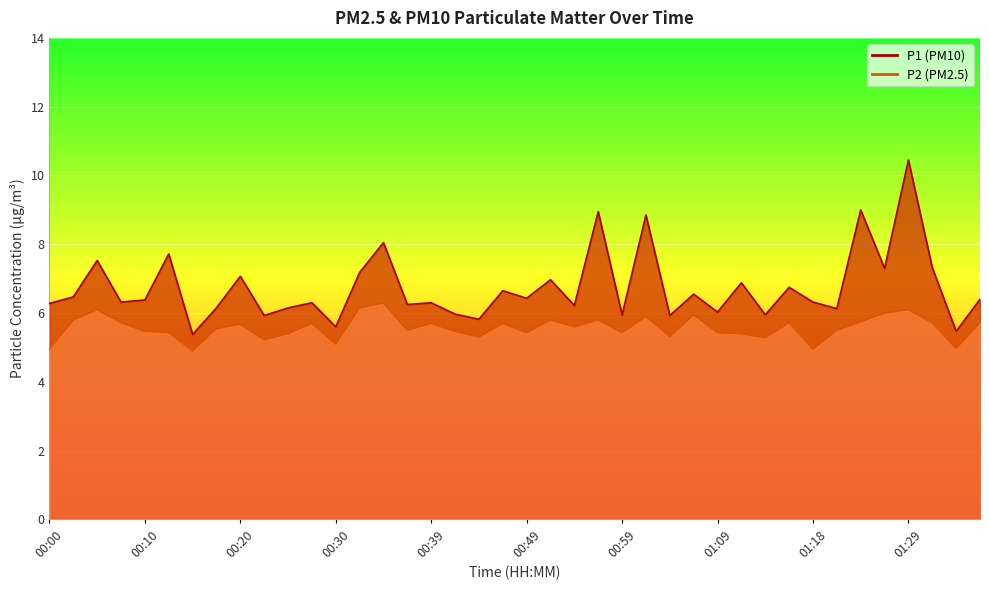

How many lines are shown in the chart?

2